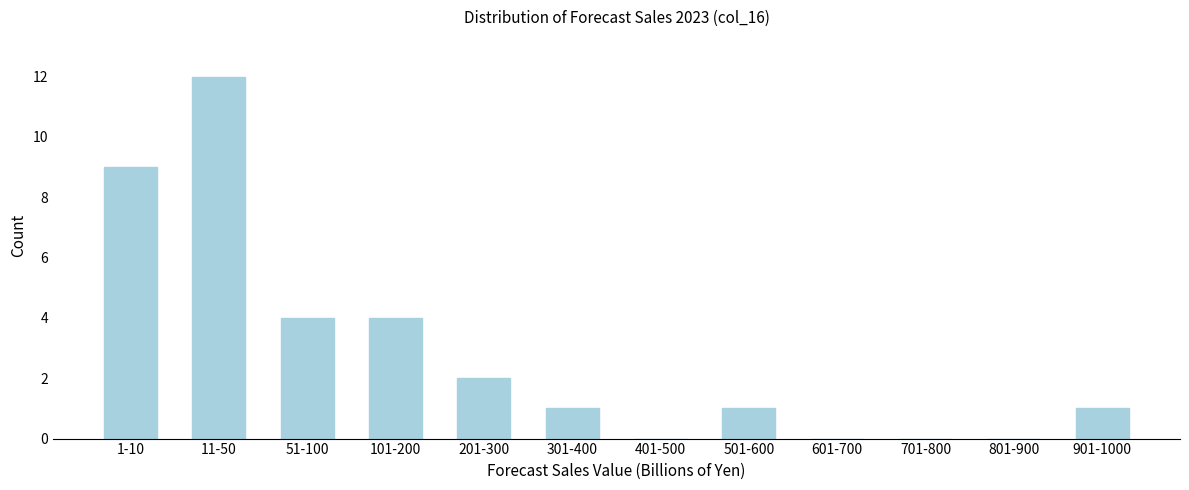

Reading left to right, what are all the values shown in this chart?

1-10=9	11-50=12	51-100=4	101-200=4	201-300=2	301-400=1	401-500=0	501-600=1	601-700=0	701-800=0	801-900=0	901-1000=1